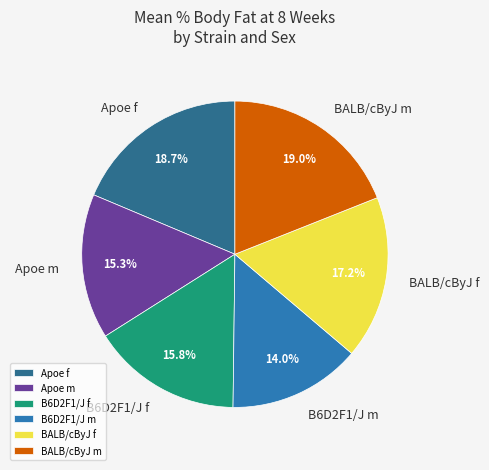

How much of the chart is everything except B6D2F1/J f?

84.2%